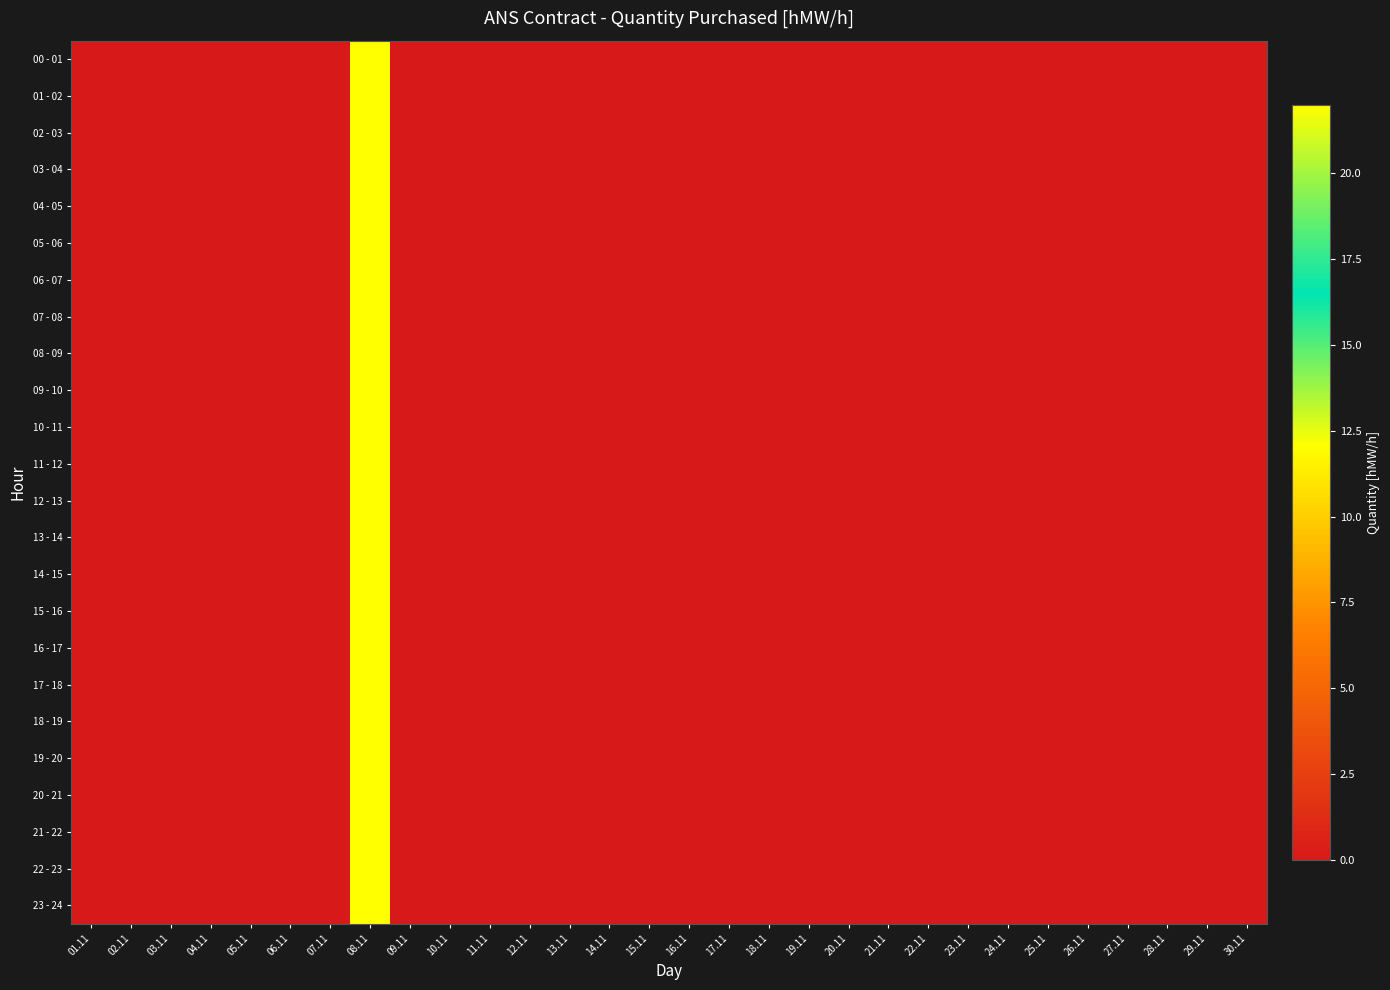

Reading left to right, transcribe all the data shown in this chart.

00 - 01: 01.11=0	02.11=0	03.11=0	04.11=0	05.11=0	06.11=0	07.11=0	08.11=22	09.11=0	10.11=0	11.11=0	12.11=0	13.11=0	14.11=0	15.11=0	16.11=0	17.11=0	18.11=0	19.11=0	20.11=0	21.11=0	22.11=0	23.11=0	24.11=0	25.11=0	26.11=0	27.11=0	28.11=0	29.11=0	30.11=0
01 - 02: 01.11=0	02.11=0	03.11=0	04.11=0	05.11=0	06.11=0	07.11=0	08.11=22	09.11=0	10.11=0	11.11=0	12.11=0	13.11=0	14.11=0	15.11=0	16.11=0	17.11=0	18.11=0	19.11=0	20.11=0	21.11=0	22.11=0	23.11=0	24.11=0	25.11=0	26.11=0	27.11=0	28.11=0	29.11=0	30.11=0
02 - 03: 01.11=0	02.11=0	03.11=0	04.11=0	05.11=0	06.11=0	07.11=0	08.11=22	09.11=0	10.11=0	11.11=0	12.11=0	13.11=0	14.11=0	15.11=0	16.11=0	17.11=0	18.11=0	19.11=0	20.11=0	21.11=0	22.11=0	23.11=0	24.11=0	25.11=0	26.11=0	27.11=0	28.11=0	29.11=0	30.11=0
03 - 04: 01.11=0	02.11=0	03.11=0	04.11=0	05.11=0	06.11=0	07.11=0	08.11=22	09.11=0	10.11=0	11.11=0	12.11=0	13.11=0	14.11=0	15.11=0	16.11=0	17.11=0	18.11=0	19.11=0	20.11=0	21.11=0	22.11=0	23.11=0	24.11=0	25.11=0	26.11=0	27.11=0	28.11=0	29.11=0	30.11=0
04 - 05: 01.11=0	02.11=0	03.11=0	04.11=0	05.11=0	06.11=0	07.11=0	08.11=22	09.11=0	10.11=0	11.11=0	12.11=0	13.11=0	14.11=0	15.11=0	16.11=0	17.11=0	18.11=0	19.11=0	20.11=0	21.11=0	22.11=0	23.11=0	24.11=0	25.11=0	26.11=0	27.11=0	28.11=0	29.11=0	30.11=0
05 - 06: 01.11=0	02.11=0	03.11=0	04.11=0	05.11=0	06.11=0	07.11=0	08.11=22	09.11=0	10.11=0	11.11=0	12.11=0	13.11=0	14.11=0	15.11=0	16.11=0	17.11=0	18.11=0	19.11=0	20.11=0	21.11=0	22.11=0	23.11=0	24.11=0	25.11=0	26.11=0	27.11=0	28.11=0	29.11=0	30.11=0
06 - 07: 01.11=0	02.11=0	03.11=0	04.11=0	05.11=0	06.11=0	07.11=0	08.11=22	09.11=0	10.11=0	11.11=0	12.11=0	13.11=0	14.11=0	15.11=0	16.11=0	17.11=0	18.11=0	19.11=0	20.11=0	21.11=0	22.11=0	23.11=0	24.11=0	25.11=0	26.11=0	27.11=0	28.11=0	29.11=0	30.11=0
07 - 08: 01.11=0	02.11=0	03.11=0	04.11=0	05.11=0	06.11=0	07.11=0	08.11=22	09.11=0	10.11=0	11.11=0	12.11=0	13.11=0	14.11=0	15.11=0	16.11=0	17.11=0	18.11=0	19.11=0	20.11=0	21.11=0	22.11=0	23.11=0	24.11=0	25.11=0	26.11=0	27.11=0	28.11=0	29.11=0	30.11=0
08 - 09: 01.11=0	02.11=0	03.11=0	04.11=0	05.11=0	06.11=0	07.11=0	08.11=22	09.11=0	10.11=0	11.11=0	12.11=0	13.11=0	14.11=0	15.11=0	16.11=0	17.11=0	18.11=0	19.11=0	20.11=0	21.11=0	22.11=0	23.11=0	24.11=0	25.11=0	26.11=0	27.11=0	28.11=0	29.11=0	30.11=0
09 - 10: 01.11=0	02.11=0	03.11=0	04.11=0	05.11=0	06.11=0	07.11=0	08.11=22	09.11=0	10.11=0	11.11=0	12.11=0	13.11=0	14.11=0	15.11=0	16.11=0	17.11=0	18.11=0	19.11=0	20.11=0	21.11=0	22.11=0	23.11=0	24.11=0	25.11=0	26.11=0	27.11=0	28.11=0	29.11=0	30.11=0
10 - 11: 01.11=0	02.11=0	03.11=0	04.11=0	05.11=0	06.11=0	07.11=0	08.11=22	09.11=0	10.11=0	11.11=0	12.11=0	13.11=0	14.11=0	15.11=0	16.11=0	17.11=0	18.11=0	19.11=0	20.11=0	21.11=0	22.11=0	23.11=0	24.11=0	25.11=0	26.11=0	27.11=0	28.11=0	29.11=0	30.11=0
11 - 12: 01.11=0	02.11=0	03.11=0	04.11=0	05.11=0	06.11=0	07.11=0	08.11=22	09.11=0	10.11=0	11.11=0	12.11=0	13.11=0	14.11=0	15.11=0	16.11=0	17.11=0	18.11=0	19.11=0	20.11=0	21.11=0	22.11=0	23.11=0	24.11=0	25.11=0	26.11=0	27.11=0	28.11=0	29.11=0	30.11=0
12 - 13: 01.11=0	02.11=0	03.11=0	04.11=0	05.11=0	06.11=0	07.11=0	08.11=22	09.11=0	10.11=0	11.11=0	12.11=0	13.11=0	14.11=0	15.11=0	16.11=0	17.11=0	18.11=0	19.11=0	20.11=0	21.11=0	22.11=0	23.11=0	24.11=0	25.11=0	26.11=0	27.11=0	28.11=0	29.11=0	30.11=0
13 - 14: 01.11=0	02.11=0	03.11=0	04.11=0	05.11=0	06.11=0	07.11=0	08.11=22	09.11=0	10.11=0	11.11=0	12.11=0	13.11=0	14.11=0	15.11=0	16.11=0	17.11=0	18.11=0	19.11=0	20.11=0	21.11=0	22.11=0	23.11=0	24.11=0	25.11=0	26.11=0	27.11=0	28.11=0	29.11=0	30.11=0
14 - 15: 01.11=0	02.11=0	03.11=0	04.11=0	05.11=0	06.11=0	07.11=0	08.11=22	09.11=0	10.11=0	11.11=0	12.11=0	13.11=0	14.11=0	15.11=0	16.11=0	17.11=0	18.11=0	19.11=0	20.11=0	21.11=0	22.11=0	23.11=0	24.11=0	25.11=0	26.11=0	27.11=0	28.11=0	29.11=0	30.11=0
15 - 16: 01.11=0	02.11=0	03.11=0	04.11=0	05.11=0	06.11=0	07.11=0	08.11=22	09.11=0	10.11=0	11.11=0	12.11=0	13.11=0	14.11=0	15.11=0	16.11=0	17.11=0	18.11=0	19.11=0	20.11=0	21.11=0	22.11=0	23.11=0	24.11=0	25.11=0	26.11=0	27.11=0	28.11=0	29.11=0	30.11=0
16 - 17: 01.11=0	02.11=0	03.11=0	04.11=0	05.11=0	06.11=0	07.11=0	08.11=22	09.11=0	10.11=0	11.11=0	12.11=0	13.11=0	14.11=0	15.11=0	16.11=0	17.11=0	18.11=0	19.11=0	20.11=0	21.11=0	22.11=0	23.11=0	24.11=0	25.11=0	26.11=0	27.11=0	28.11=0	29.11=0	30.11=0
17 - 18: 01.11=0	02.11=0	03.11=0	04.11=0	05.11=0	06.11=0	07.11=0	08.11=22	09.11=0	10.11=0	11.11=0	12.11=0	13.11=0	14.11=0	15.11=0	16.11=0	17.11=0	18.11=0	19.11=0	20.11=0	21.11=0	22.11=0	23.11=0	24.11=0	25.11=0	26.11=0	27.11=0	28.11=0	29.11=0	30.11=0
18 - 19: 01.11=0	02.11=0	03.11=0	04.11=0	05.11=0	06.11=0	07.11=0	08.11=22	09.11=0	10.11=0	11.11=0	12.11=0	13.11=0	14.11=0	15.11=0	16.11=0	17.11=0	18.11=0	19.11=0	20.11=0	21.11=0	22.11=0	23.11=0	24.11=0	25.11=0	26.11=0	27.11=0	28.11=0	29.11=0	30.11=0
19 - 20: 01.11=0	02.11=0	03.11=0	04.11=0	05.11=0	06.11=0	07.11=0	08.11=22	09.11=0	10.11=0	11.11=0	12.11=0	13.11=0	14.11=0	15.11=0	16.11=0	17.11=0	18.11=0	19.11=0	20.11=0	21.11=0	22.11=0	23.11=0	24.11=0	25.11=0	26.11=0	27.11=0	28.11=0	29.11=0	30.11=0
20 - 21: 01.11=0	02.11=0	03.11=0	04.11=0	05.11=0	06.11=0	07.11=0	08.11=22	09.11=0	10.11=0	11.11=0	12.11=0	13.11=0	14.11=0	15.11=0	16.11=0	17.11=0	18.11=0	19.11=0	20.11=0	21.11=0	22.11=0	23.11=0	24.11=0	25.11=0	26.11=0	27.11=0	28.11=0	29.11=0	30.11=0
21 - 22: 01.11=0	02.11=0	03.11=0	04.11=0	05.11=0	06.11=0	07.11=0	08.11=22	09.11=0	10.11=0	11.11=0	12.11=0	13.11=0	14.11=0	15.11=0	16.11=0	17.11=0	18.11=0	19.11=0	20.11=0	21.11=0	22.11=0	23.11=0	24.11=0	25.11=0	26.11=0	27.11=0	28.11=0	29.11=0	30.11=0
22 - 23: 01.11=0	02.11=0	03.11=0	04.11=0	05.11=0	06.11=0	07.11=0	08.11=22	09.11=0	10.11=0	11.11=0	12.11=0	13.11=0	14.11=0	15.11=0	16.11=0	17.11=0	18.11=0	19.11=0	20.11=0	21.11=0	22.11=0	23.11=0	24.11=0	25.11=0	26.11=0	27.11=0	28.11=0	29.11=0	30.11=0
23 - 24: 01.11=0	02.11=0	03.11=0	04.11=0	05.11=0	06.11=0	07.11=0	08.11=22	09.11=0	10.11=0	11.11=0	12.11=0	13.11=0	14.11=0	15.11=0	16.11=0	17.11=0	18.11=0	19.11=0	20.11=0	21.11=0	22.11=0	23.11=0	24.11=0	25.11=0	26.11=0	27.11=0	28.11=0	29.11=0	30.11=0